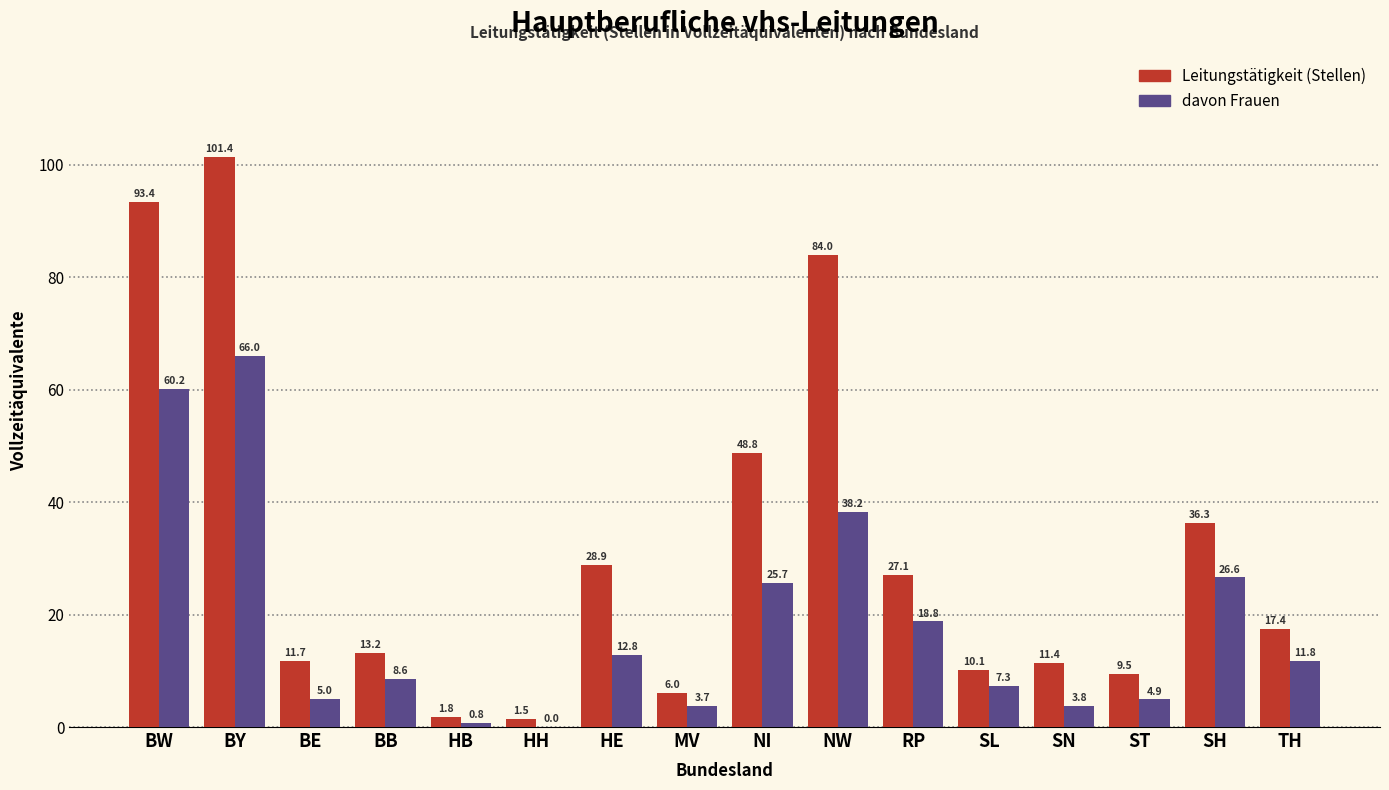

Reading right to left, list all the values displayed in this chart.

Leitungstätigkeit (Stellen): TH=17.4	SH=36.3	ST=9.5	SN=11.4	SL=10.1	RP=27.1	NW=84.0	NI=48.8	MV=6.0	HE=28.9	HH=1.5	HB=1.8	BB=13.2	BE=11.7	BY=101.4	BW=93.4
davon Frauen: TH=11.8	SH=26.6	ST=4.9	SN=3.8	SL=7.3	RP=18.8	NW=38.2	NI=25.7	MV=3.7	HE=12.8	HH=0.0	HB=0.8	BB=8.6	BE=5.0	BY=66.0	BW=60.2